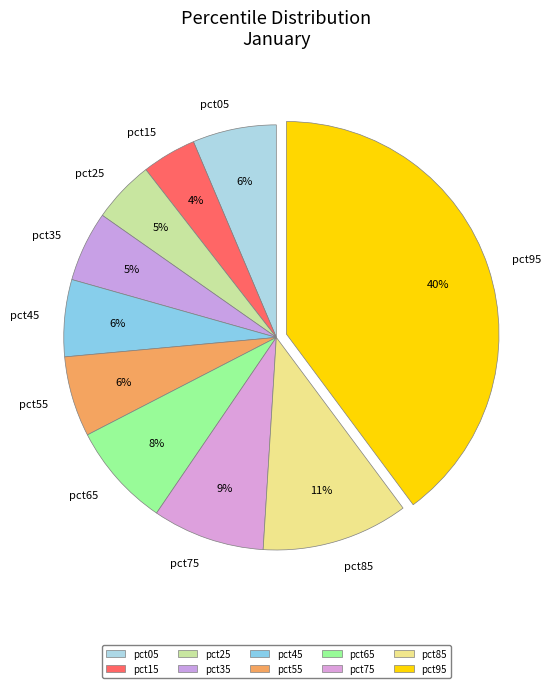

To the nearest percent, what is the difference between the largest and smallest slice percentages?

36%